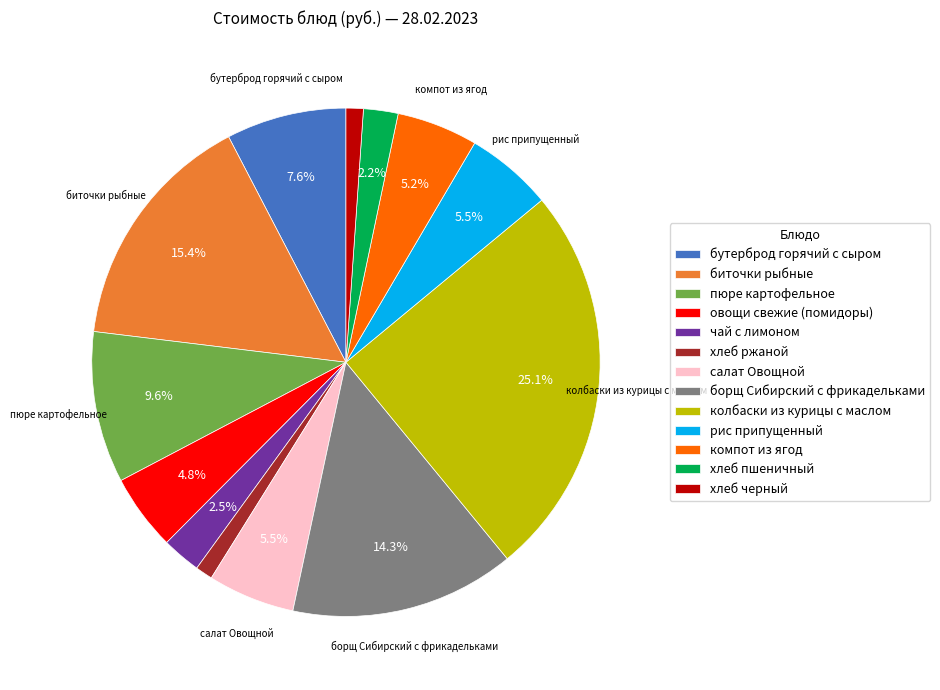

Does any single category account for the majority?

No